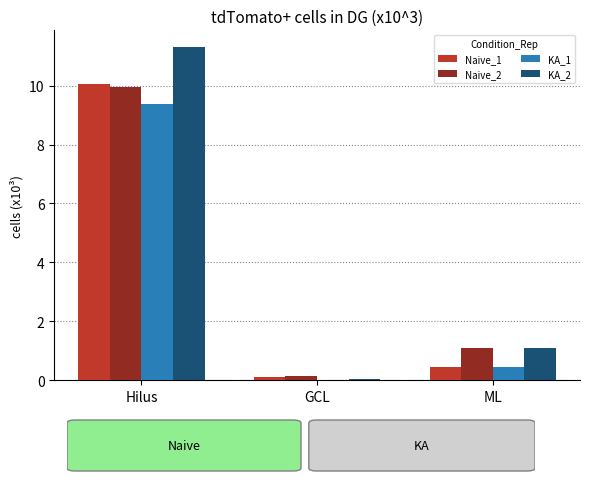

Is the value of KA_2 at Hilus greater than the value of KA_1 at ML?

Yes